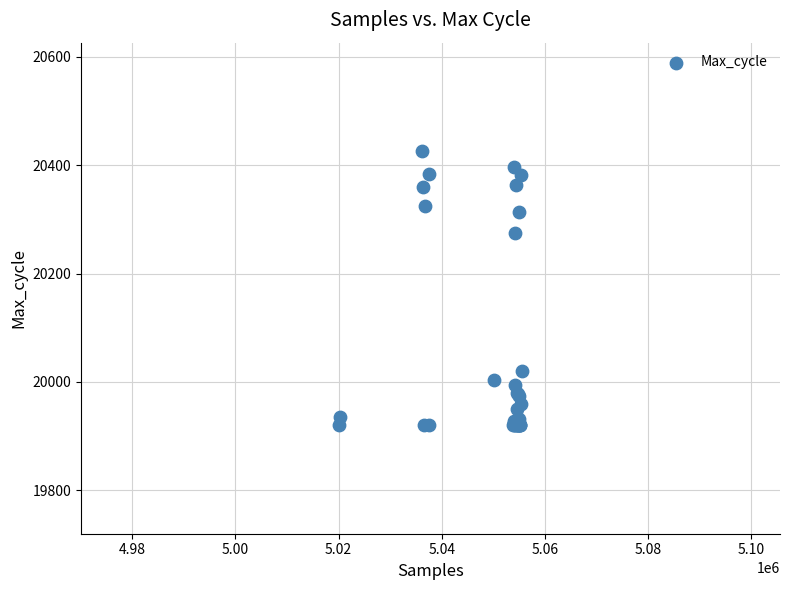

What Y value in the scatter plot is closest to 20173?

20275